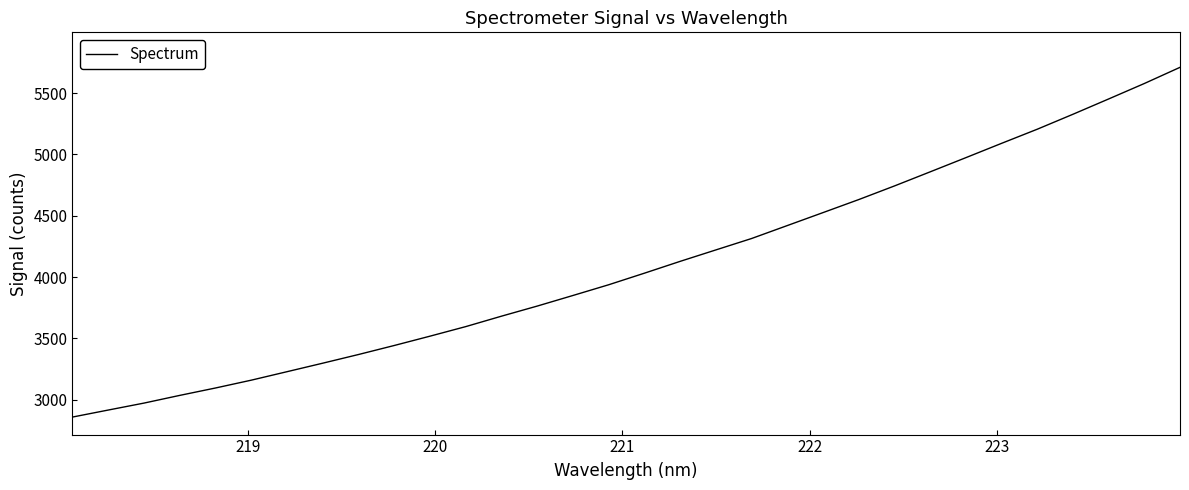

Count the number of data series in this chart.

1